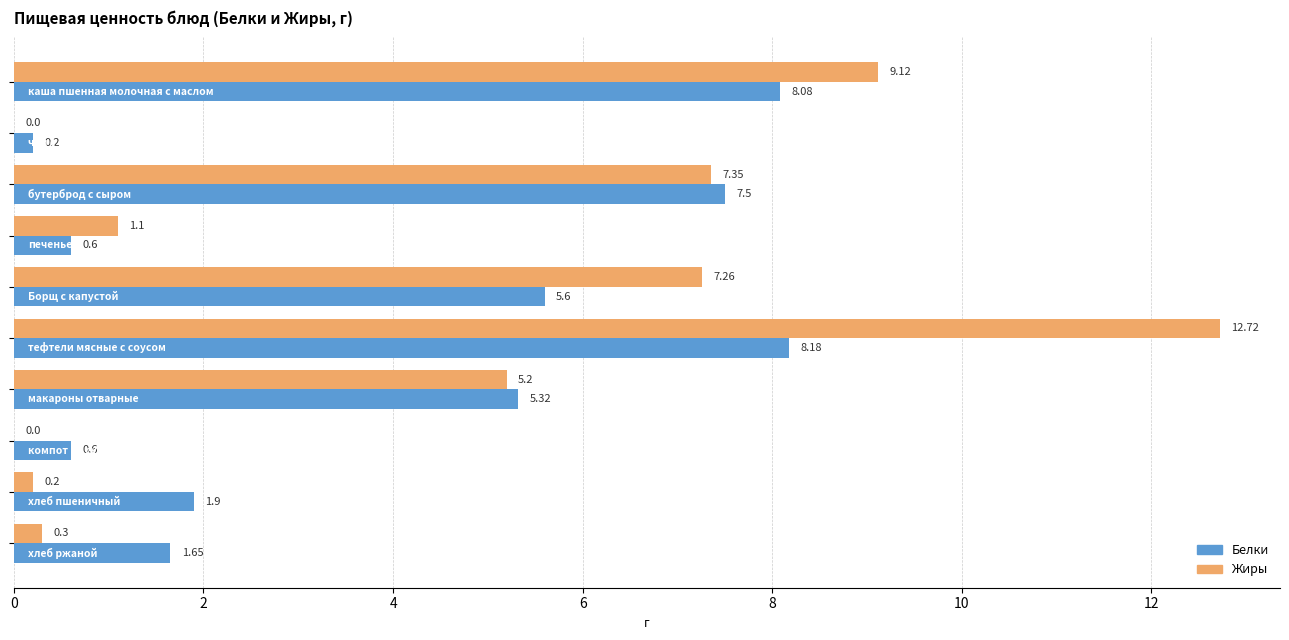

What is the sum of all Белки values?

39.6